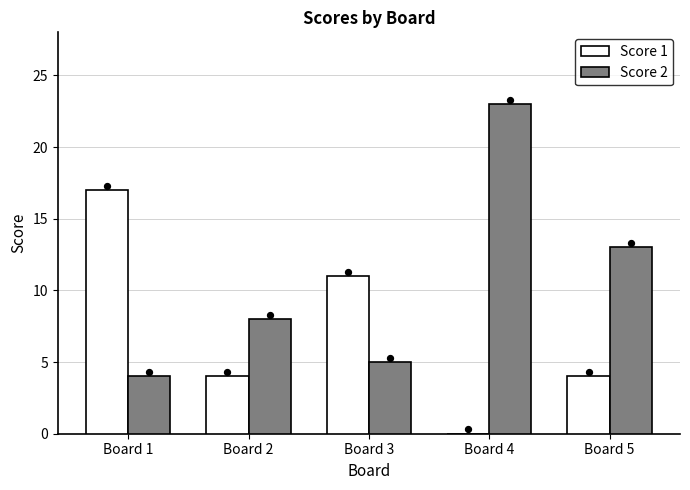

Which series contains the lowest Y value?

Score 1